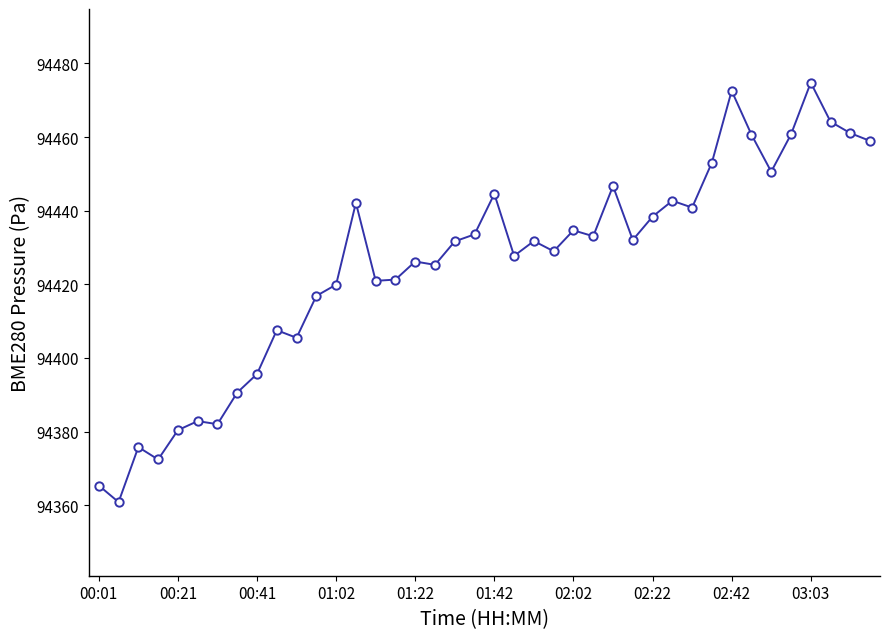

What is the difference between the maximum and minimum values?

113.9